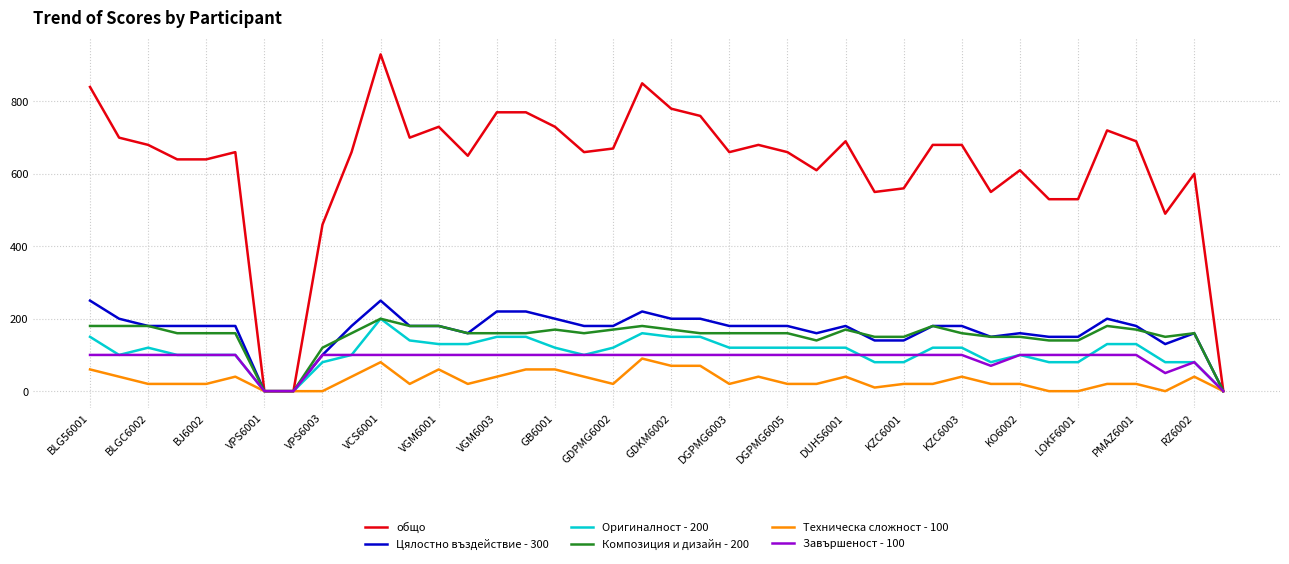

How many series are shown in this chart?

6